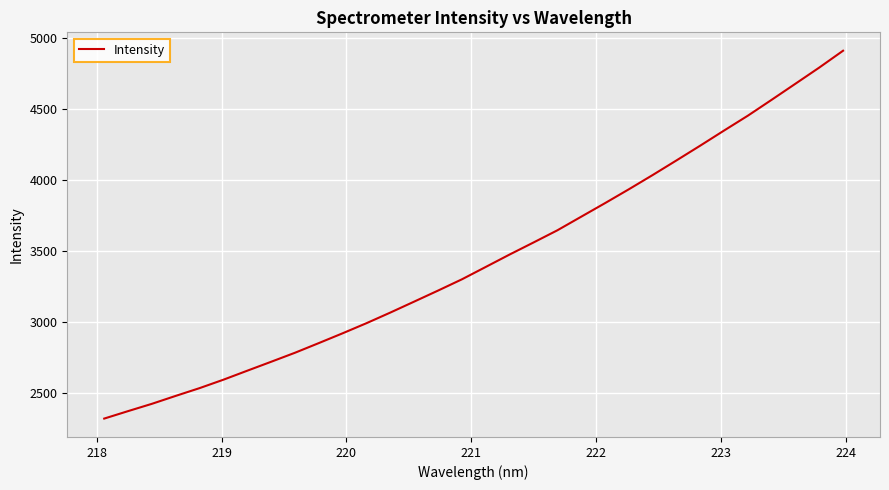

What is the maximum value shown in the chart?

4908.6